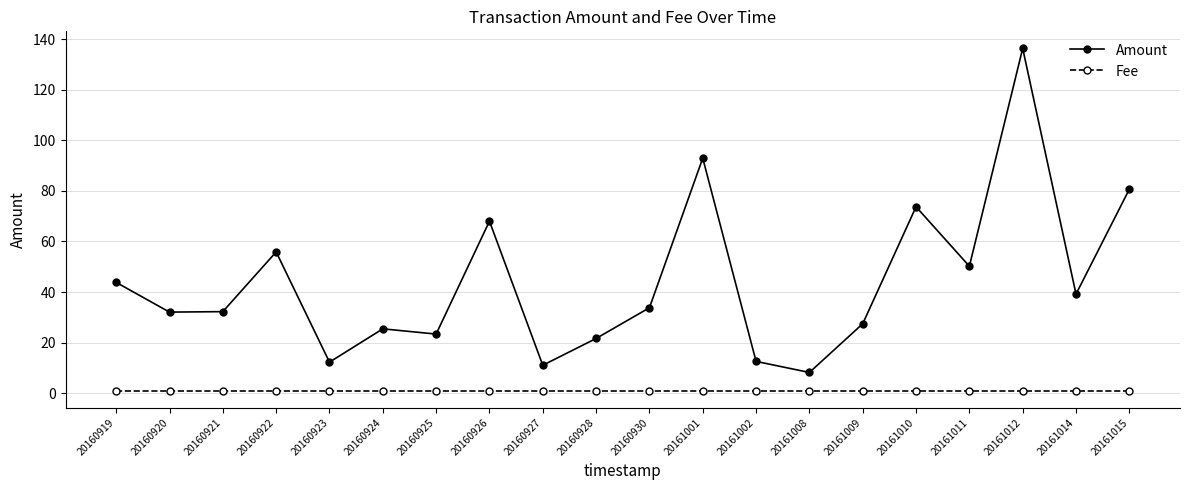

At how many categories does at least one series exceed 36?

9